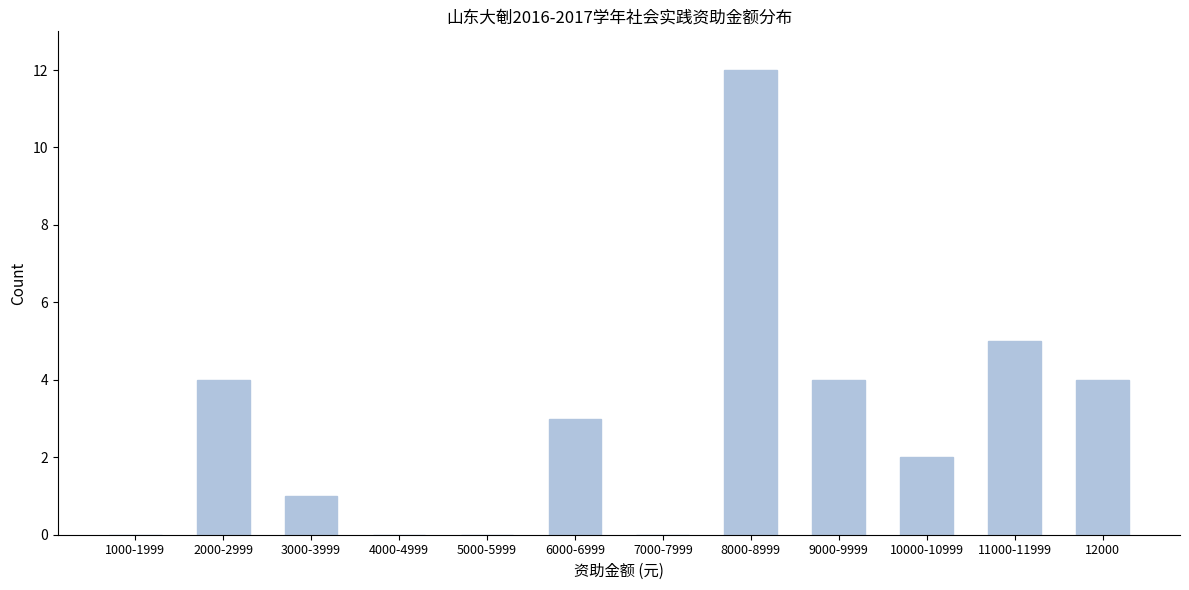

Reading right to left, what are all the values shown in this chart?

12000=4	11000-11999=5	10000-10999=2	9000-9999=4	8000-8999=12	7000-7999=0	6000-6999=3	5000-5999=0	4000-4999=0	3000-3999=1	2000-2999=4	1000-1999=0